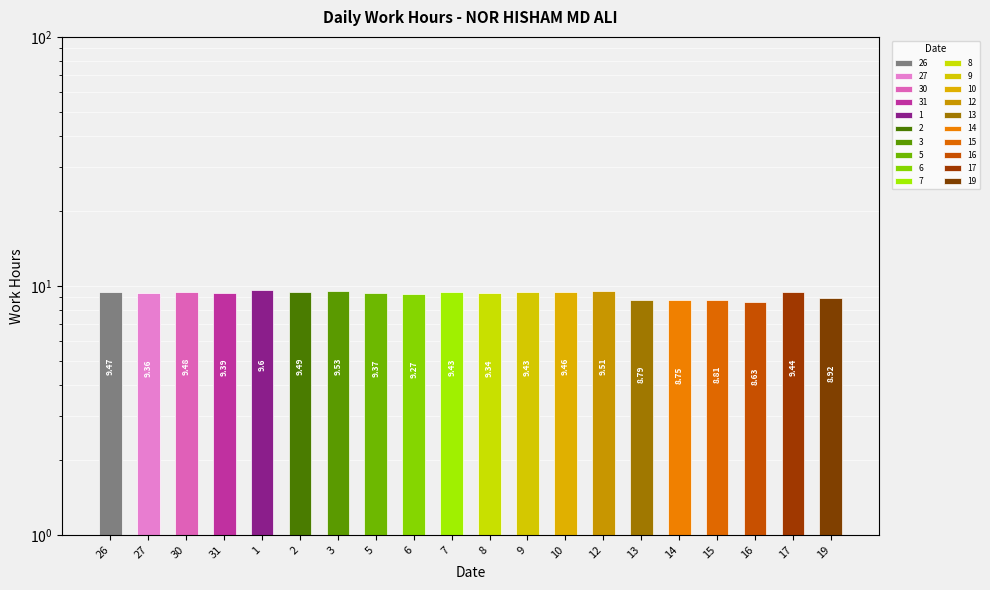

What is the sum of all values?

185.5